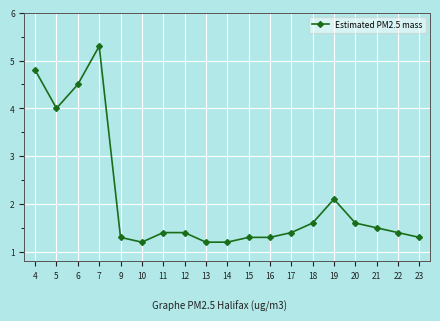

What is the minimum value shown in the chart?

1.2